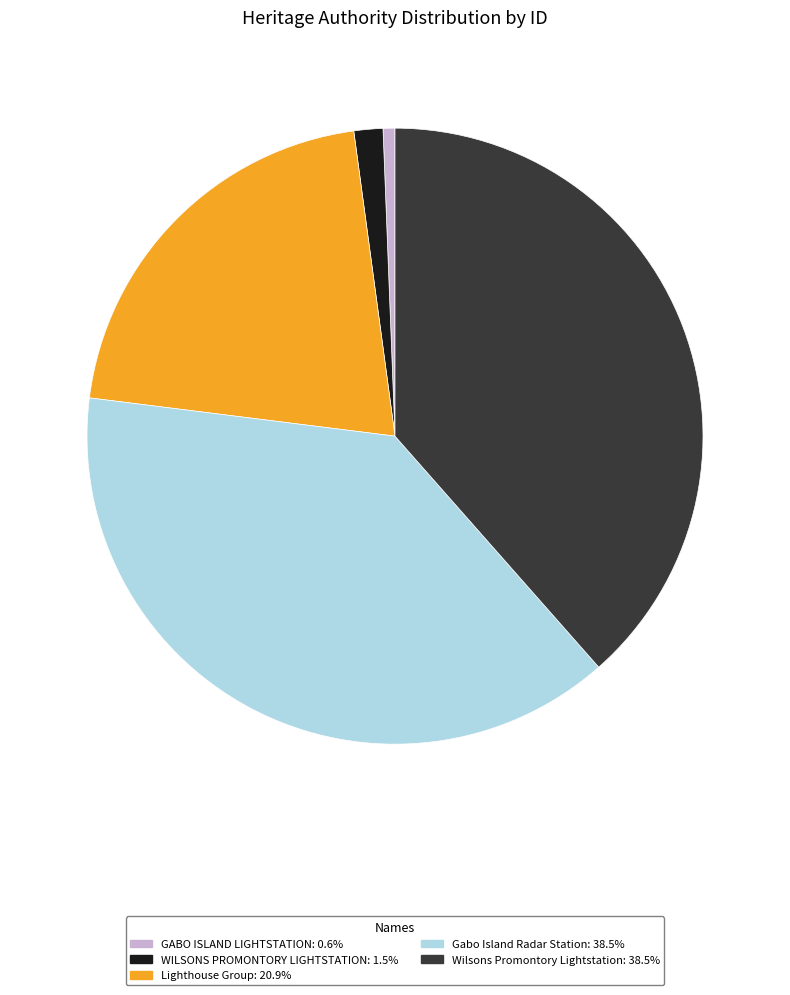

Combined, do GABO ISLAND LIGHTSTATION: 0.6% and WILSONS PROMONTORY LIGHTSTATION: 1.5% account for over 50%?

No